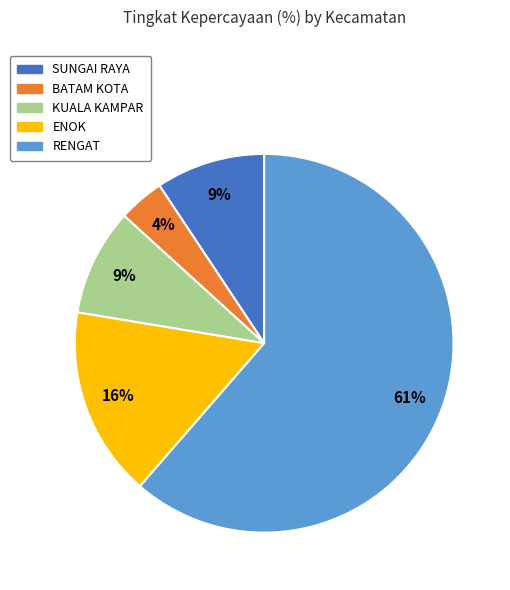

To the nearest percent, what is the average slice percentage?

20%